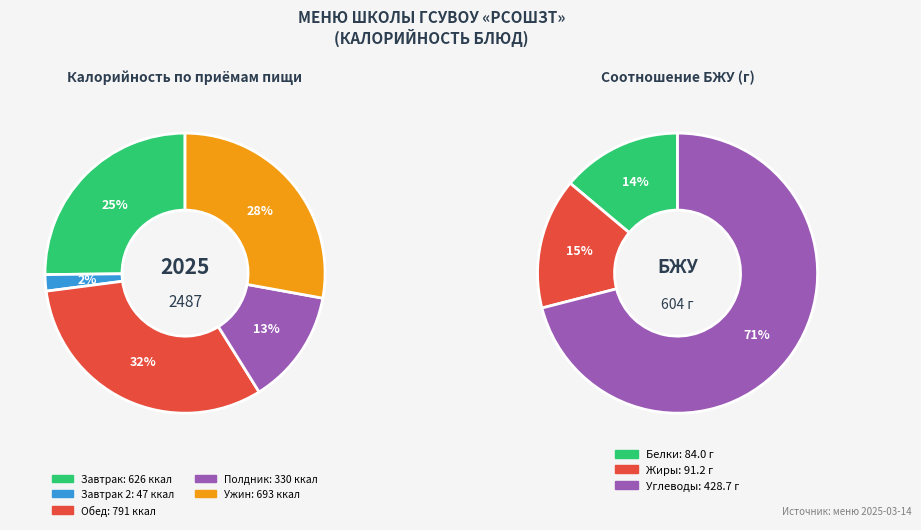

Is the sum of 12 and 4 greater than half?

No